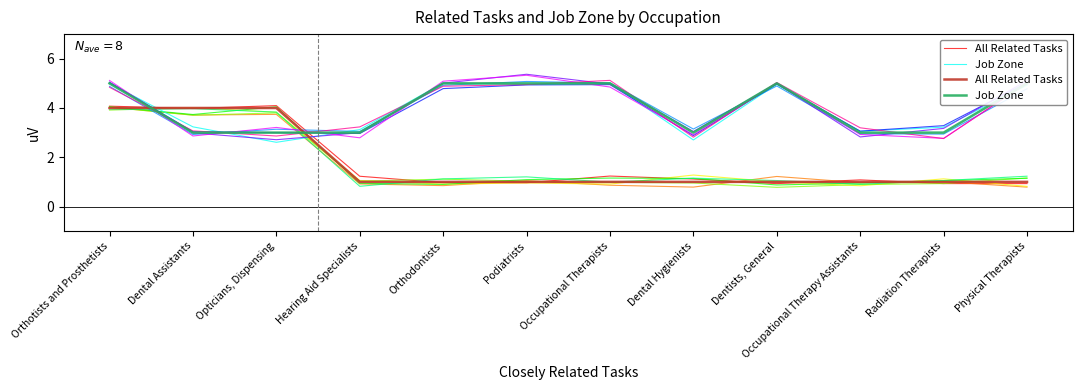

What is the lowest value of the All Related Tasks series?

1